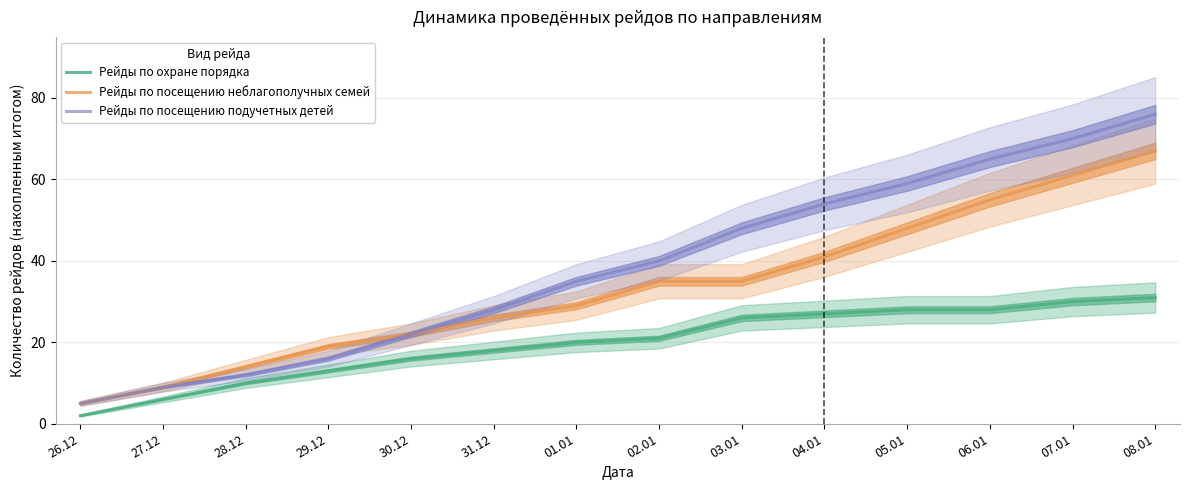

How many lines are shown in the chart?

3